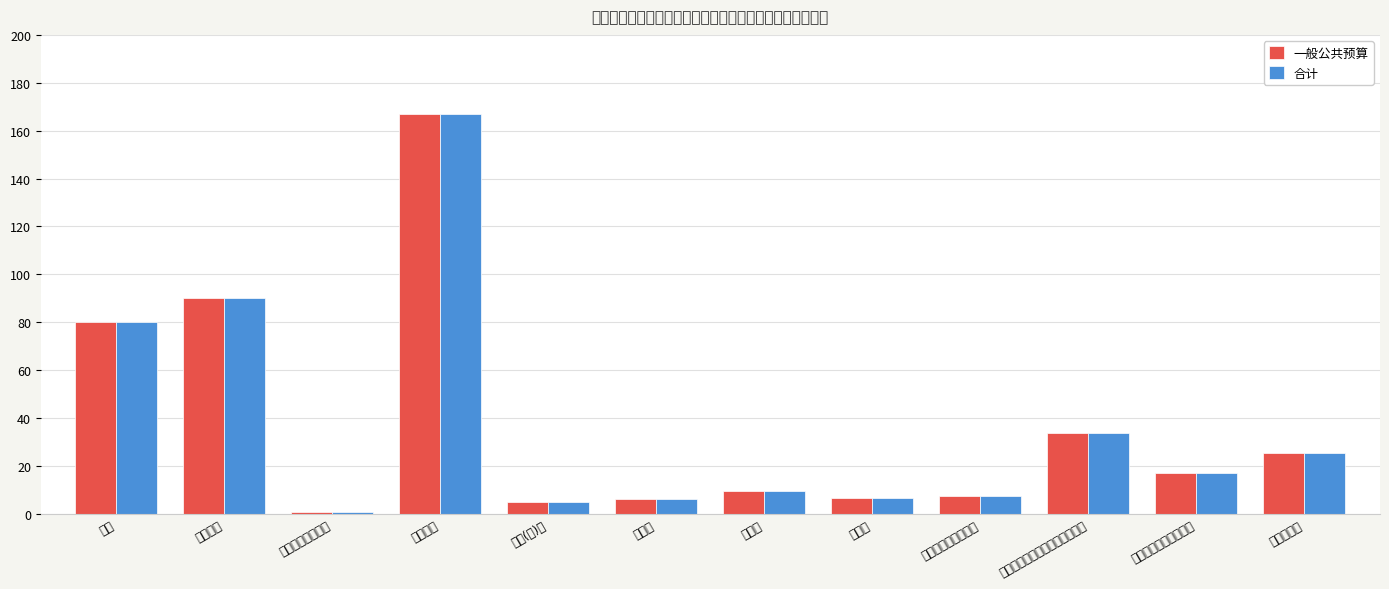

What is the label of the 10th bar from the left?

机关事业单位基本养老保险缴费